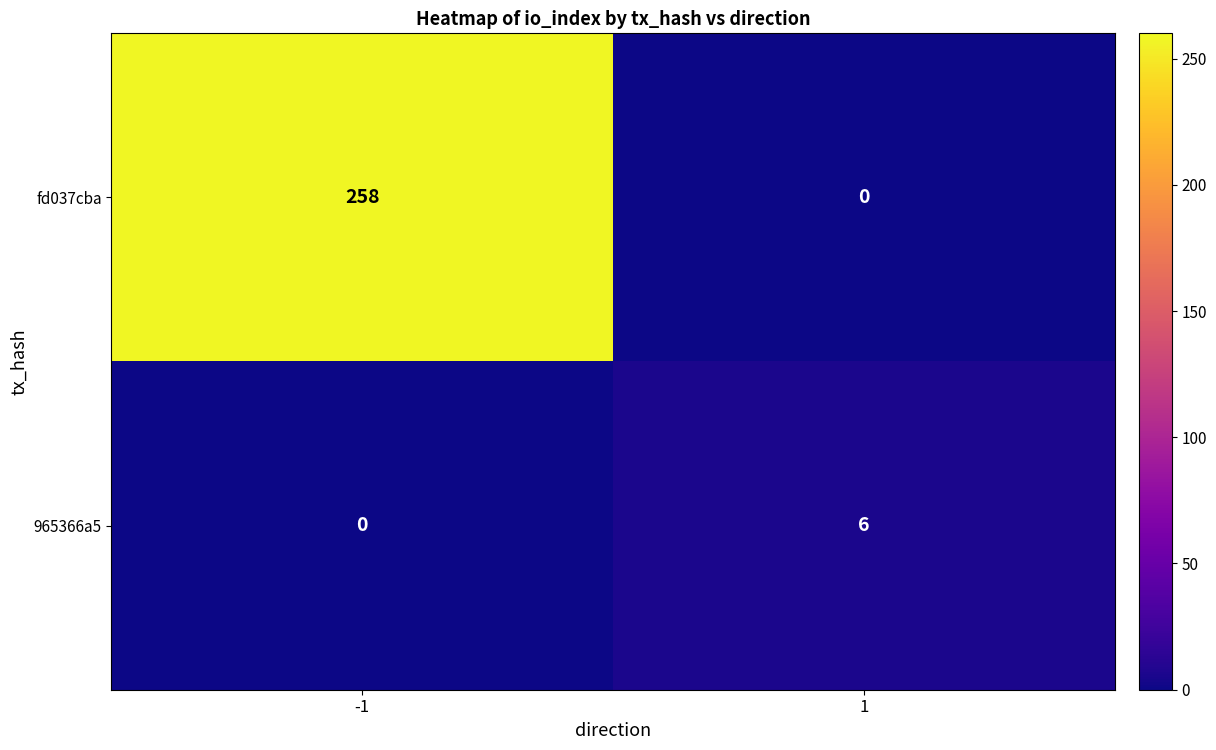

List the series in order of their overall mean, lowest first.

965366a5, fd037cba